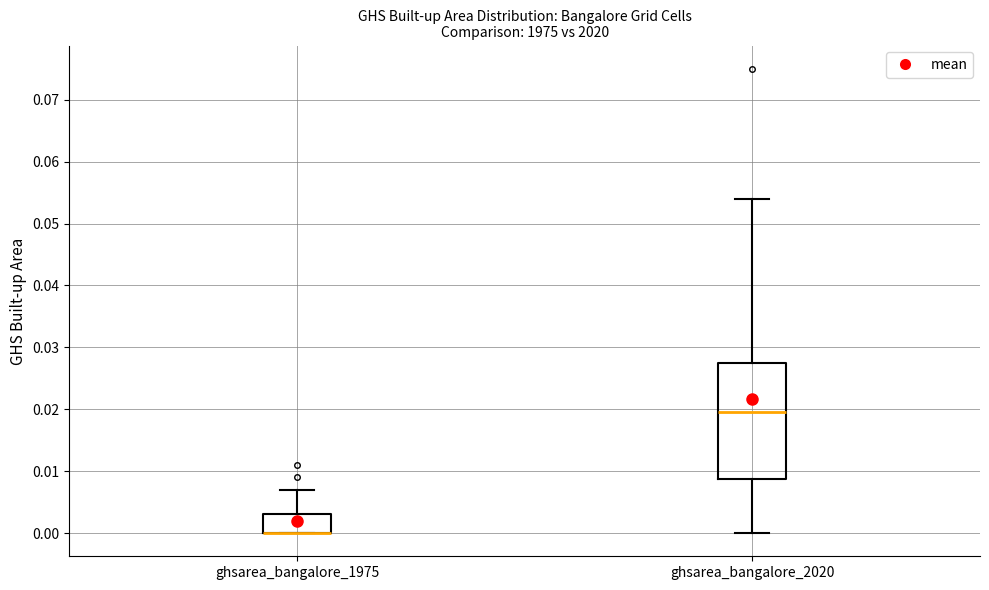

Reading left to right, read every box against the y-axis: the position of its median line, the range the box covers, and the ends of its whiskers. The values are not printed on the chart, so give them approximately, as read against the axis.

ghsarea_bangalore_1975: median 0.000 (drawn on the box's lower edge), box 0.000 to 0.003, whiskers 0.000 to 0.007
ghsarea_bangalore_2020: median 0.020, box 0.009 to 0.028, whiskers 0.000 to 0.054